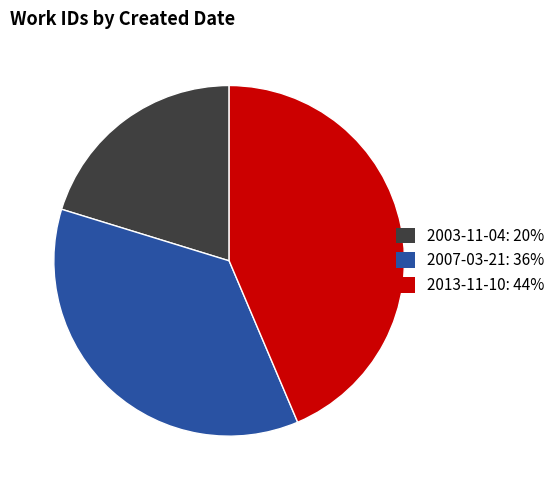

Is it true that 2013-11-10 is 44% of the pie?

True